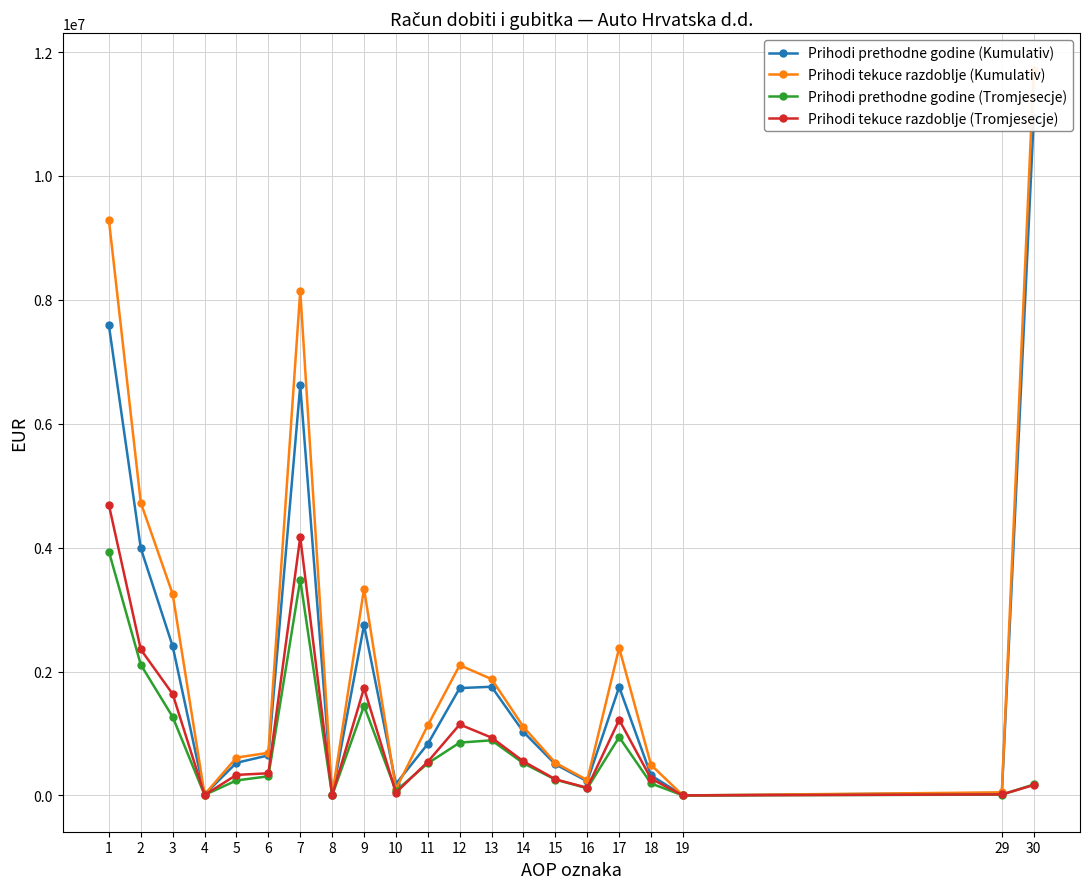

How many lines are shown in the chart?

4